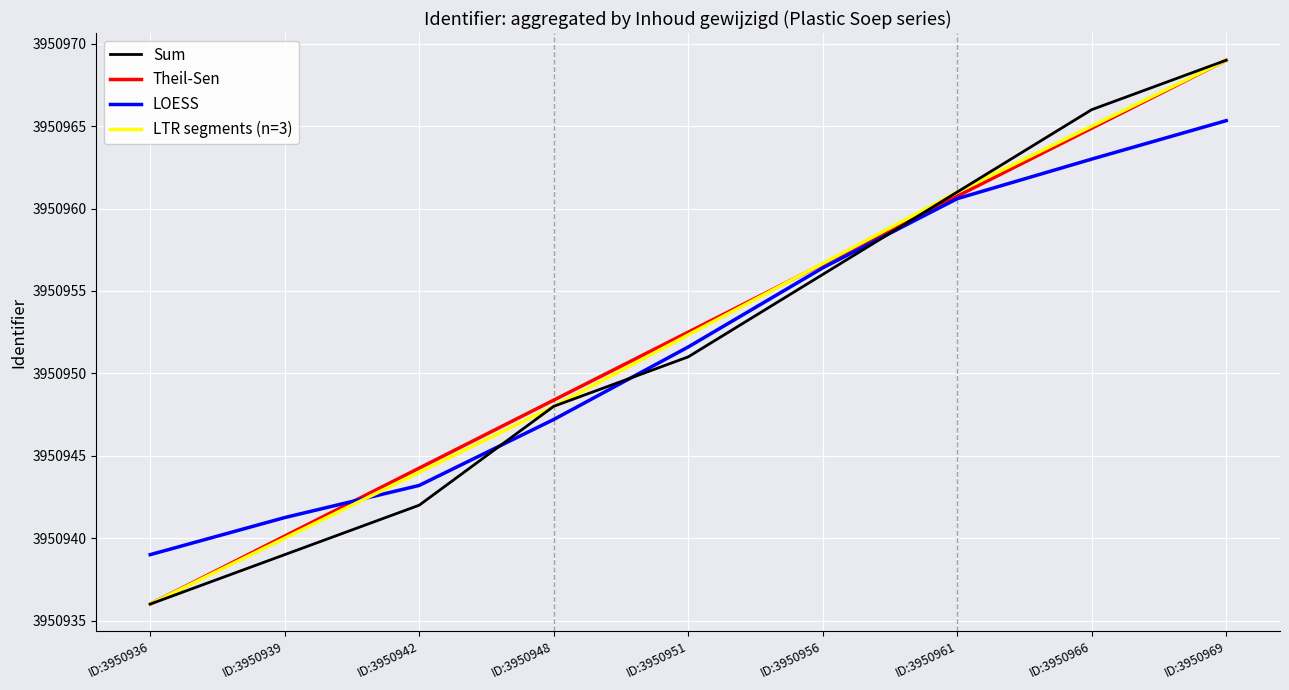

Which series changed the most between ID:3950951 and ID:3950956?

Sum